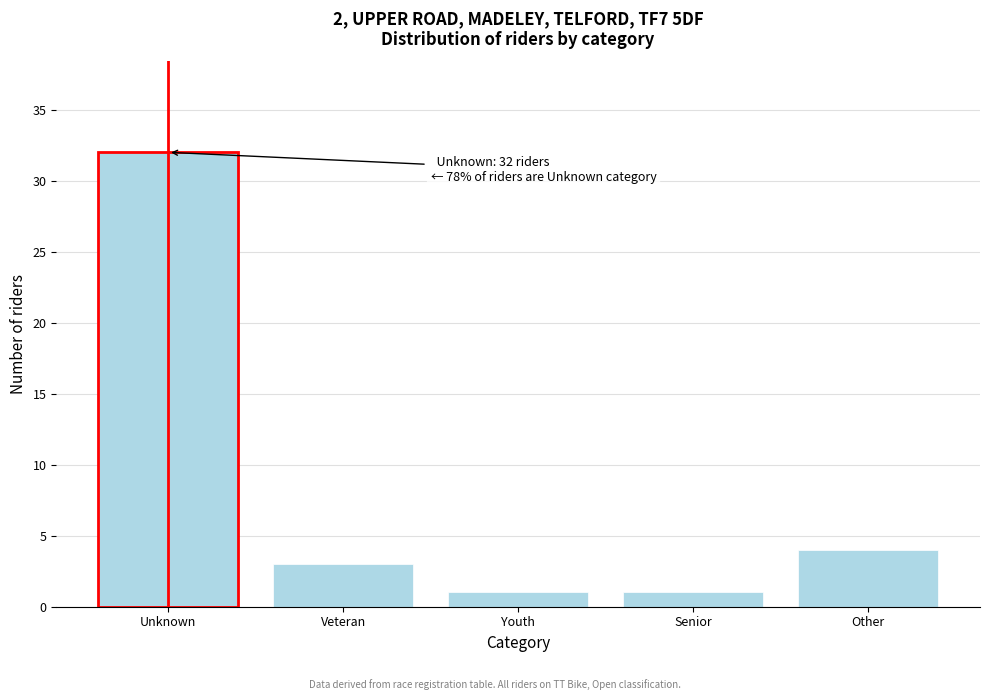

Reading left to right, list all the values displayed in this chart.

32	3	1	1	4